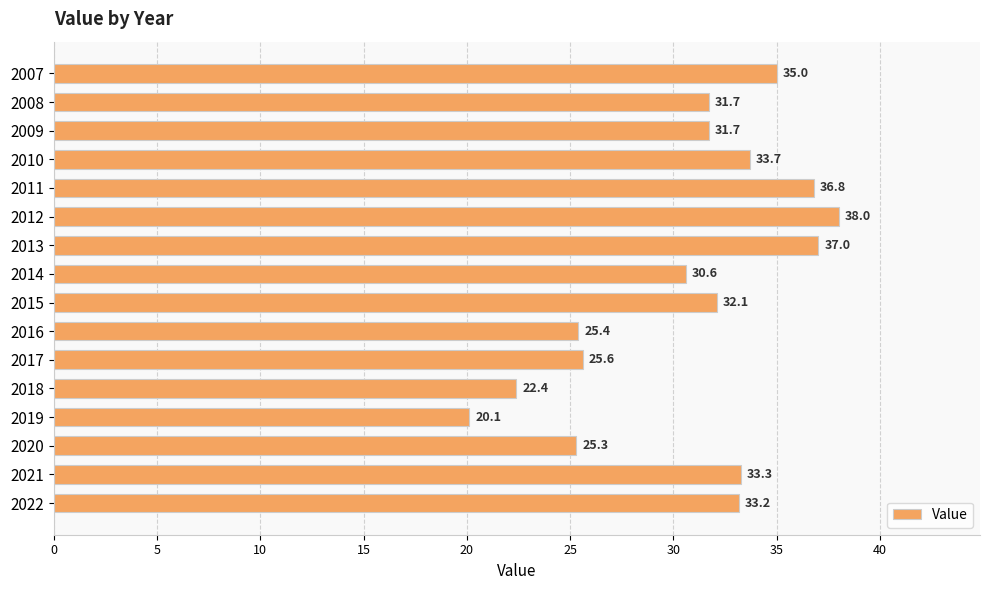

At which label is the value closest to 29?

2014